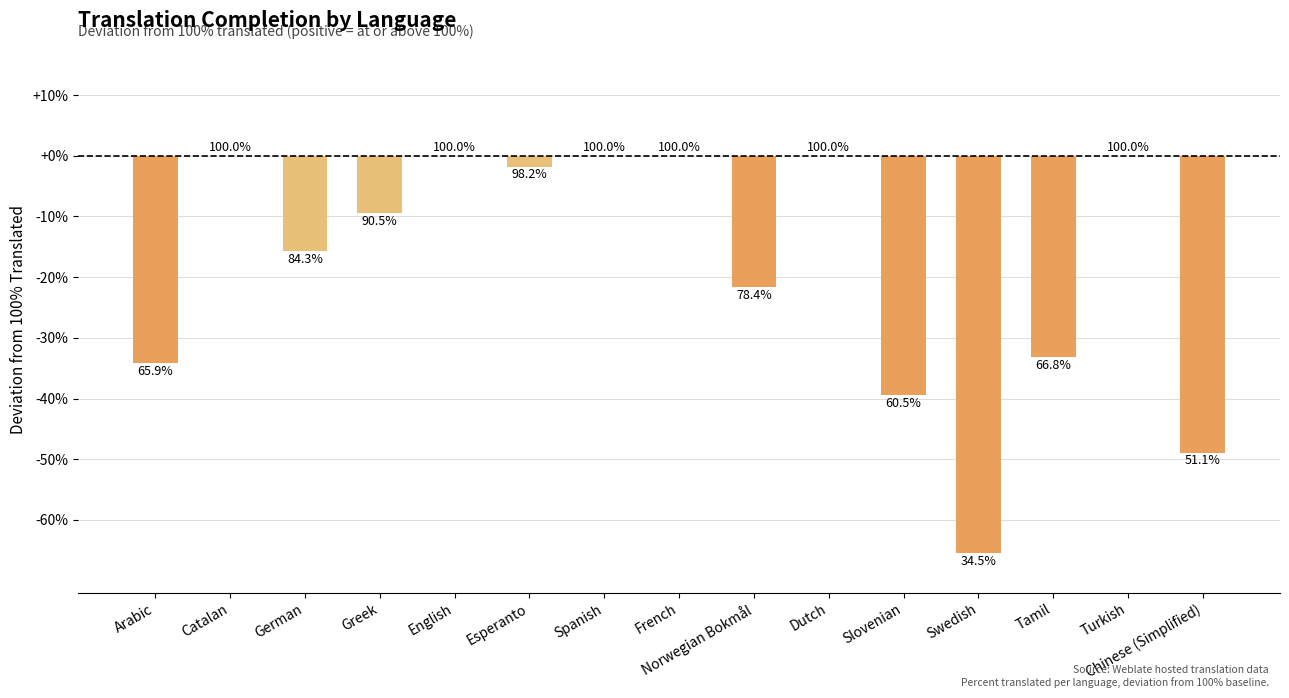

The value at Dutch is 33.5. True or false?

False